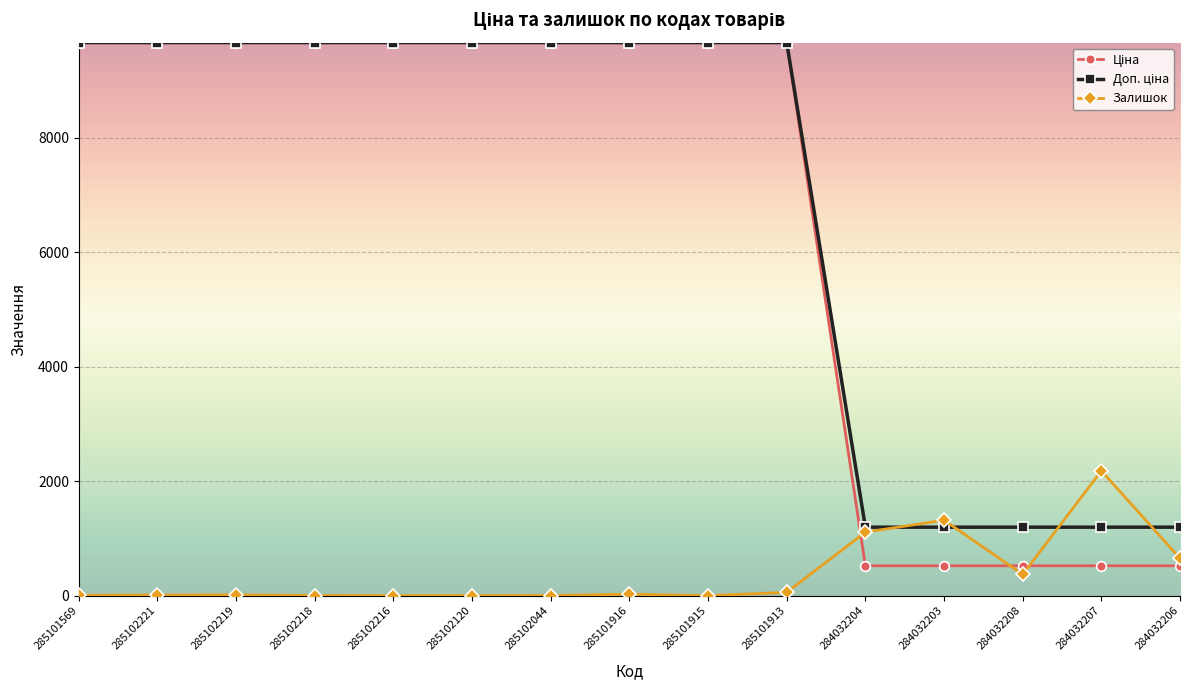

What is the spread (max minus min) of values at 284032203?

796.8